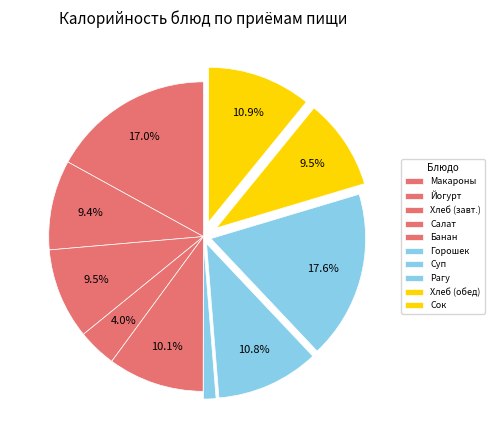

Rank the categories by value from highest to lowest.

Рагу из курицы, Макароны отварные с сыром, Сок фруктовый с мякотью, Суп картоф с горохом, Банан, Хлеб в ассортименте (завтрак), Хлеб в ассортименте (обед), Йогурт, Салат из свежих помидоров и огурцов, Горошек зелёный